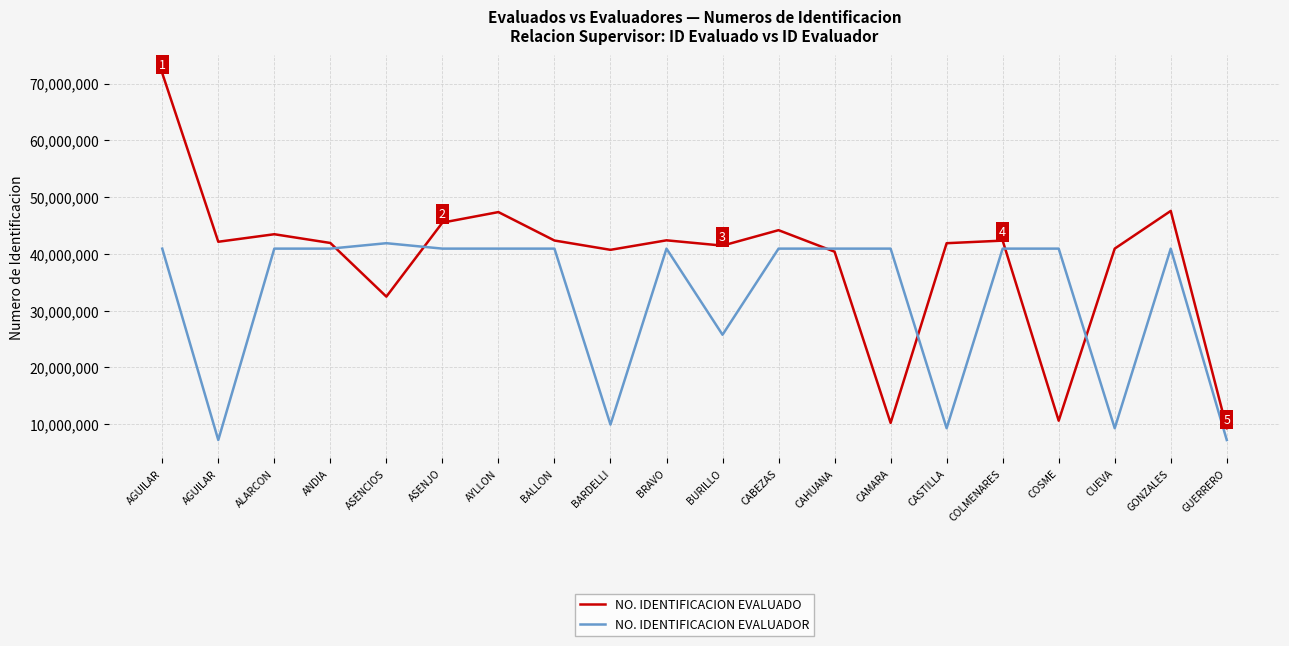

At which category is the sum across all series the highest?

AGUILAR